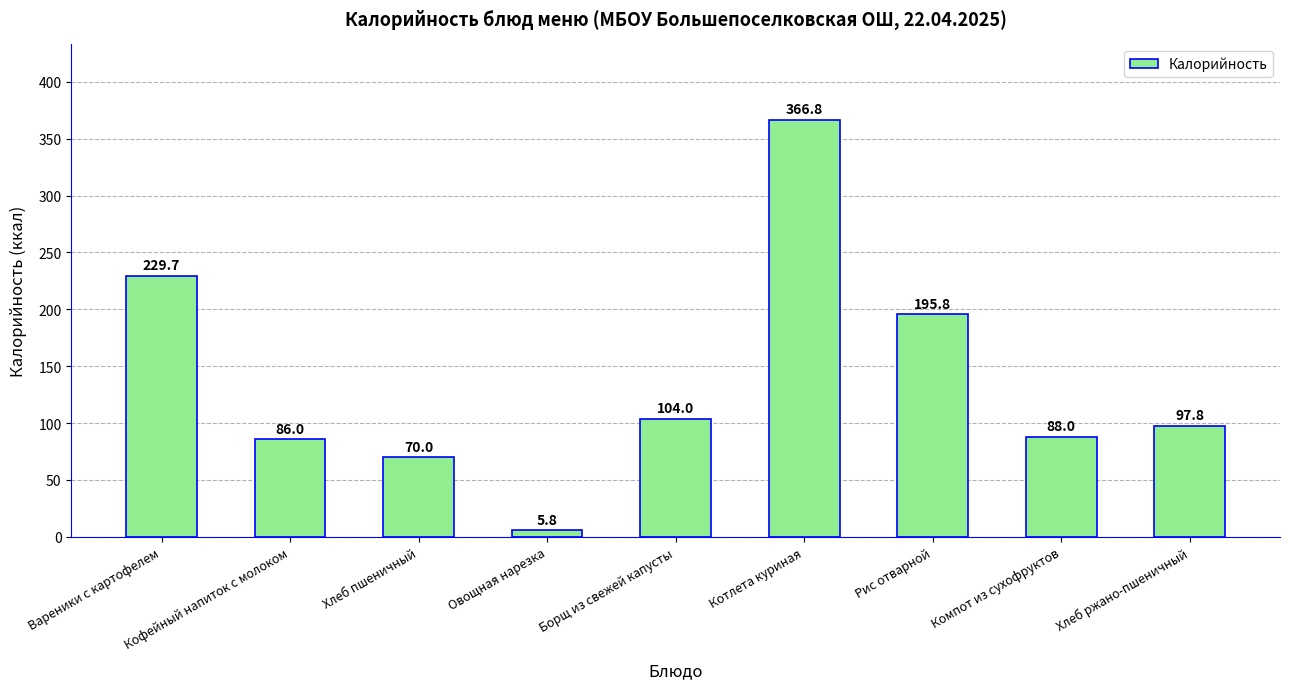

True or false: the data shows 20.6 at Кофейный напиток с молоком.

False